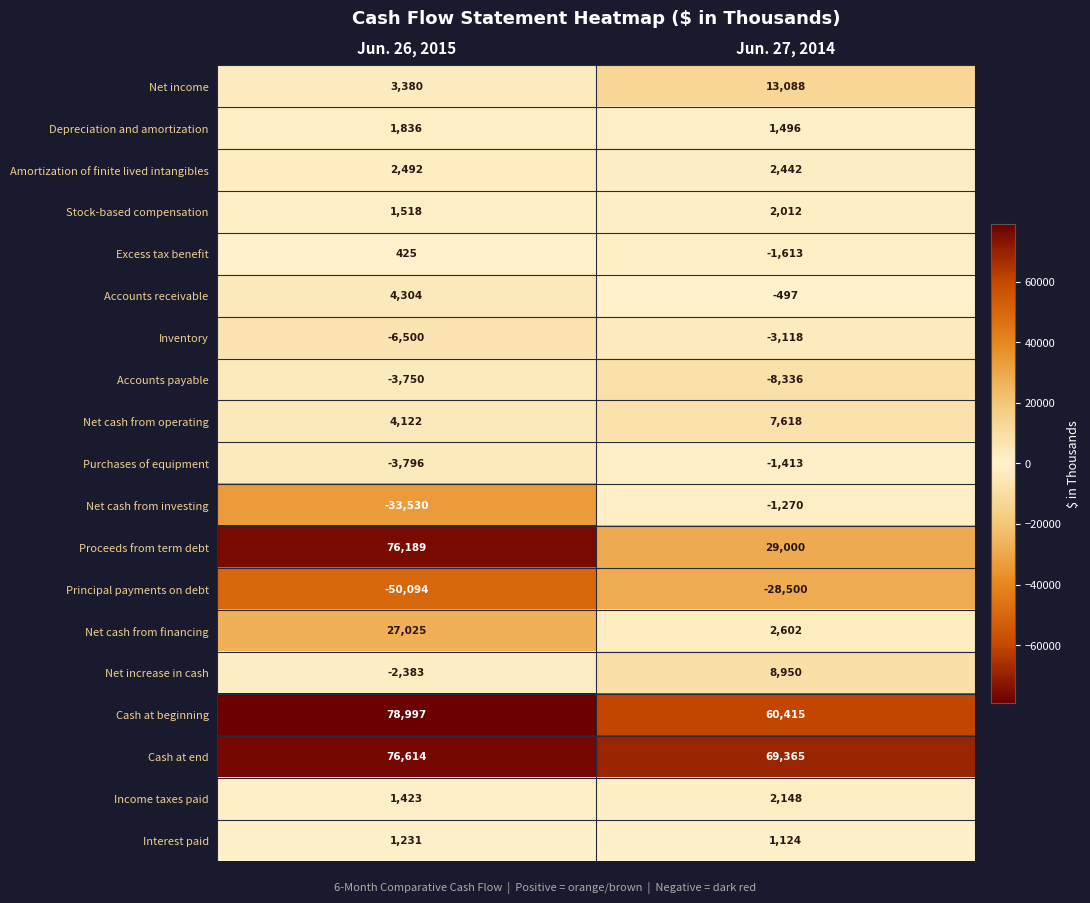

At which category is the sum across all series the highest?

Jun. 26, 2015